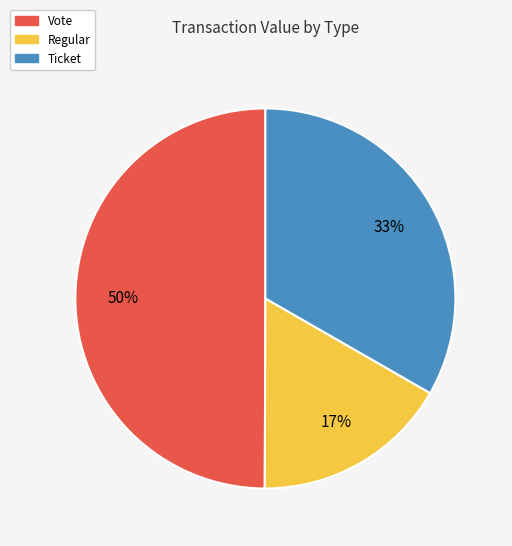

To the nearest percent, what is the average slice percentage?

33%